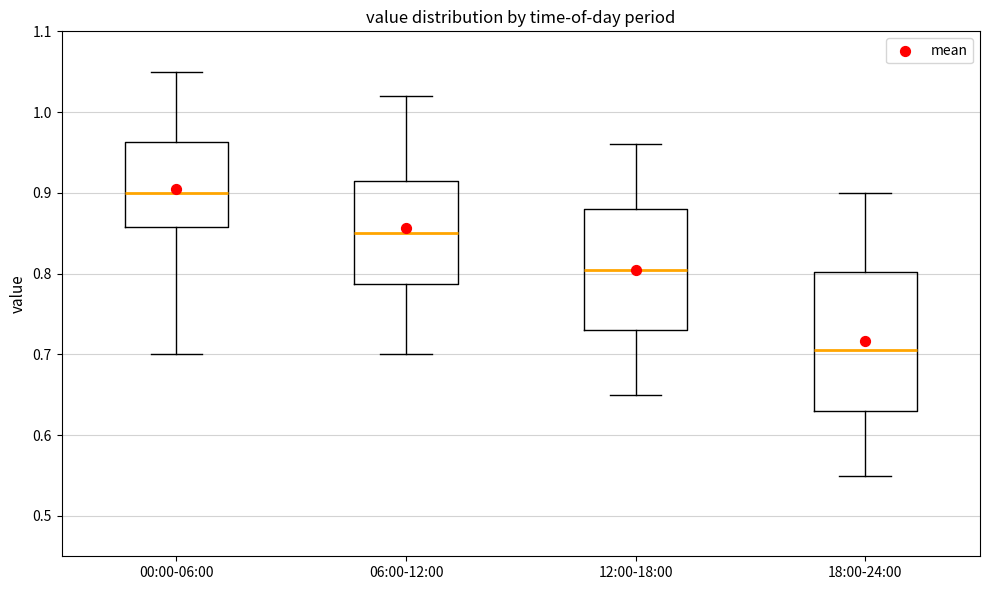

Where does the lower whisker of the box for 06:00-12:00 end on the y-axis? The values are not printed on the chart, so give them approximately, as read against the axis.

0.70